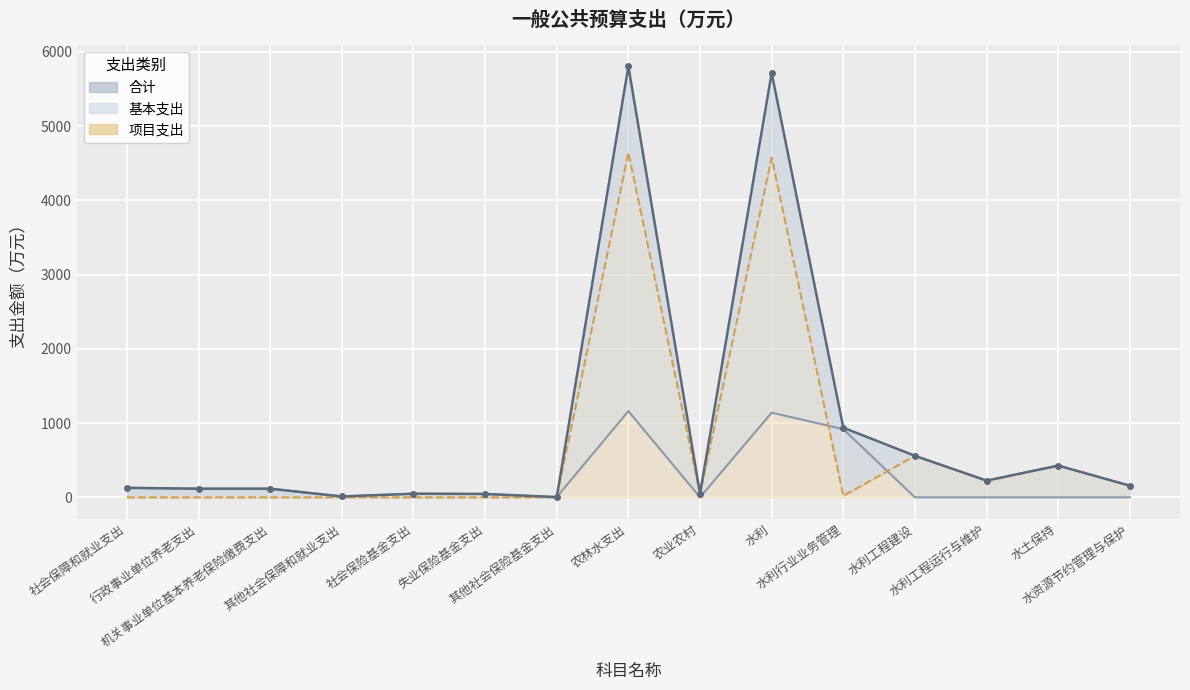

True or false: 基本支出 has more than 0 interior local peaks.

True